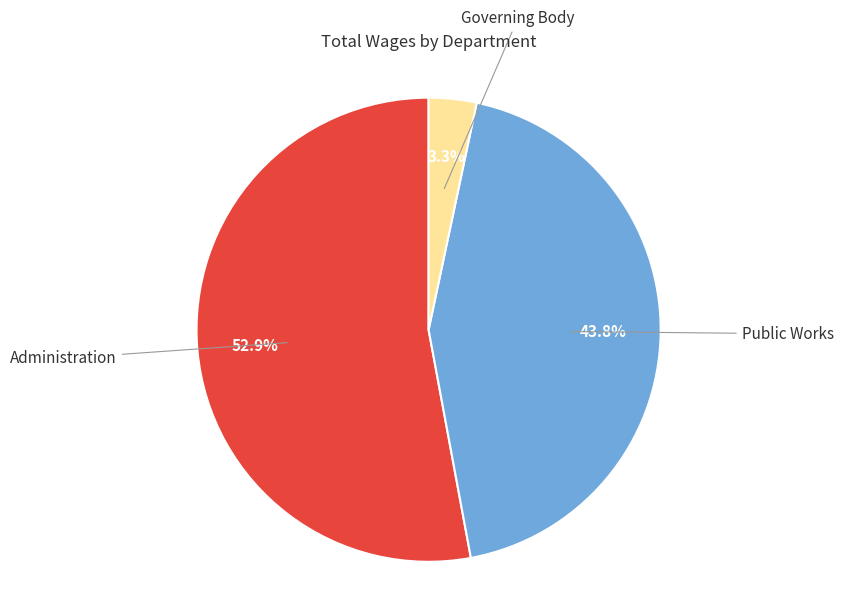

How many segments does this pie chart have?

3